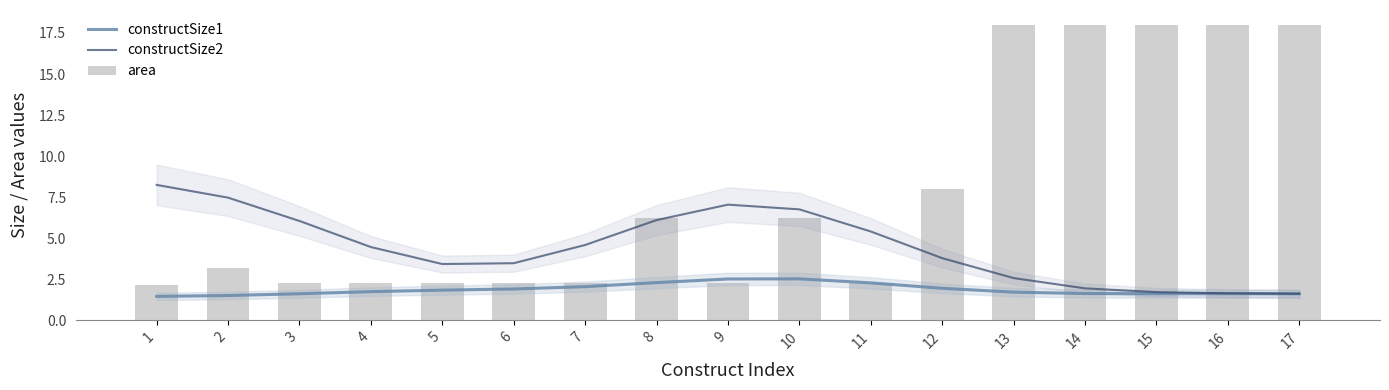

Is the value of constructSize1 at 9 greater than the value of constructSize2 at 8?

No